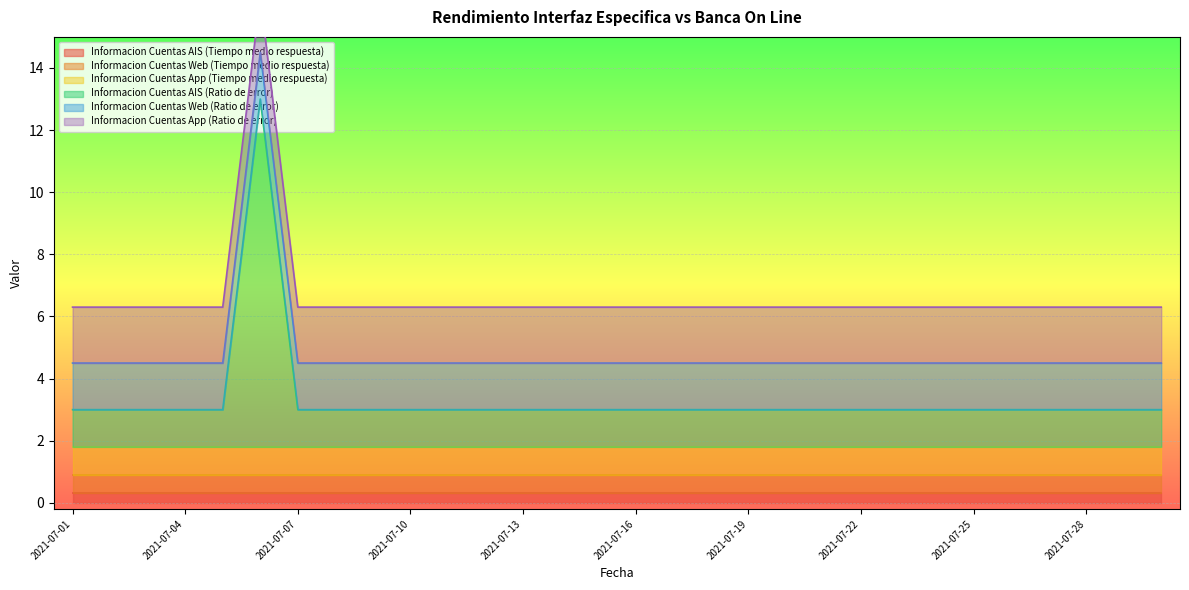

True or false: Informacion Cuentas Web (Tiempo medio respuesta) and Informacion Cuentas App (Tiempo medio respuesta) cross at least once.

False